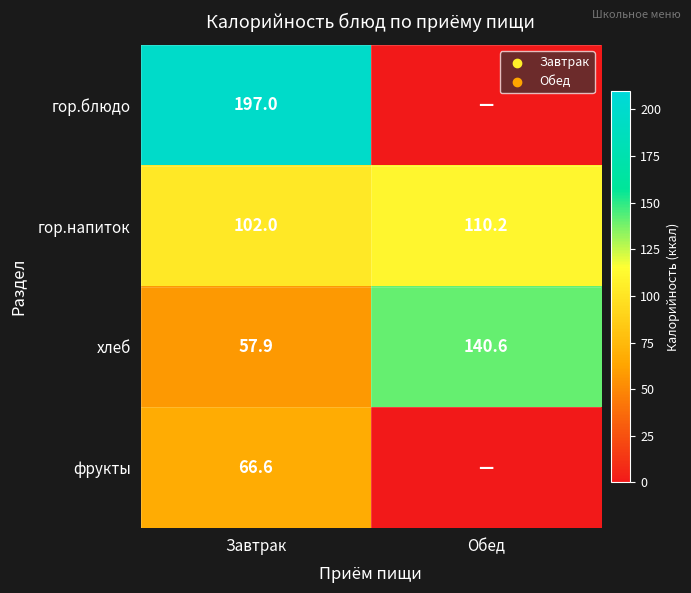

What is the spread (max minus min) of values at Завтрак?

139.1